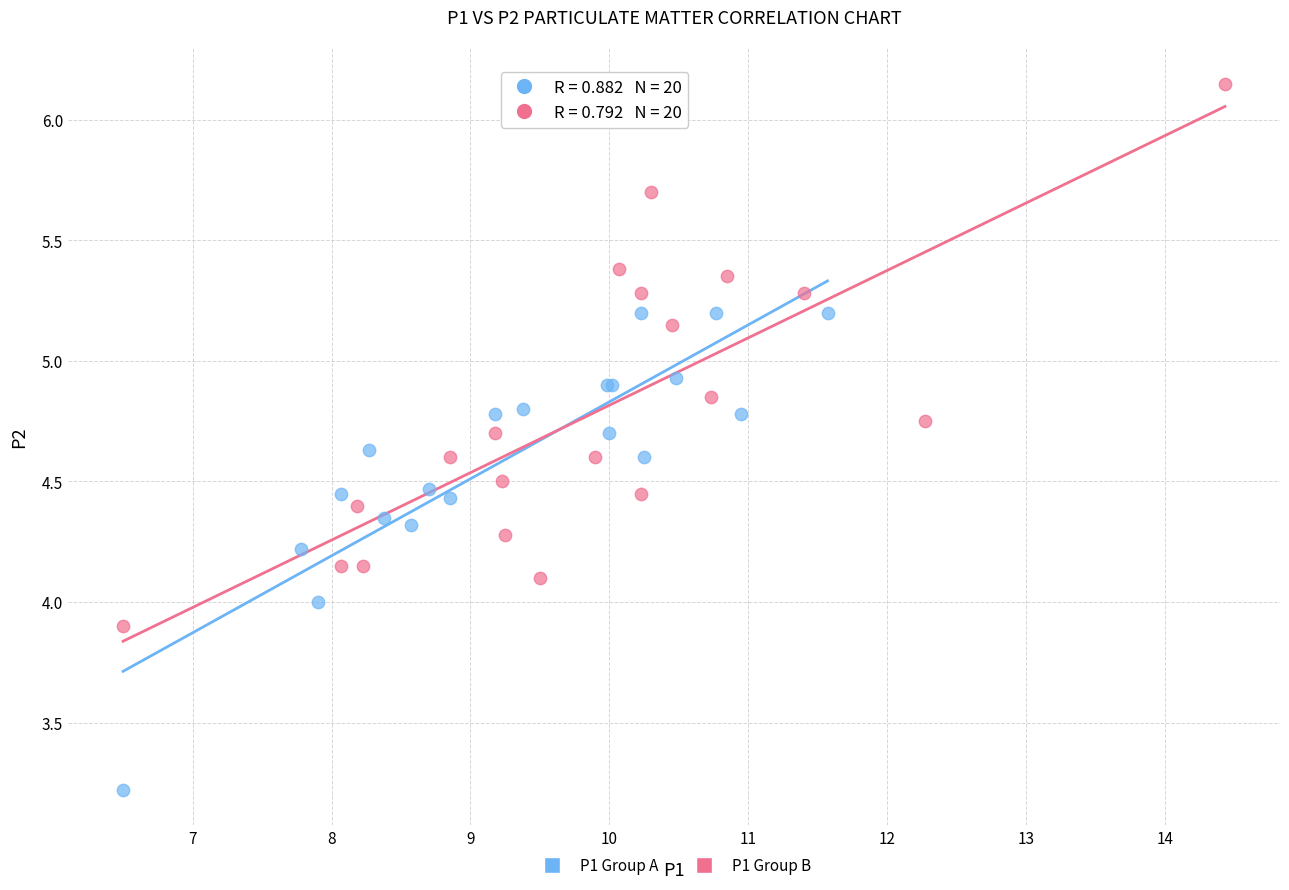

Which series has the widest spread of Y values?

P1 Group B